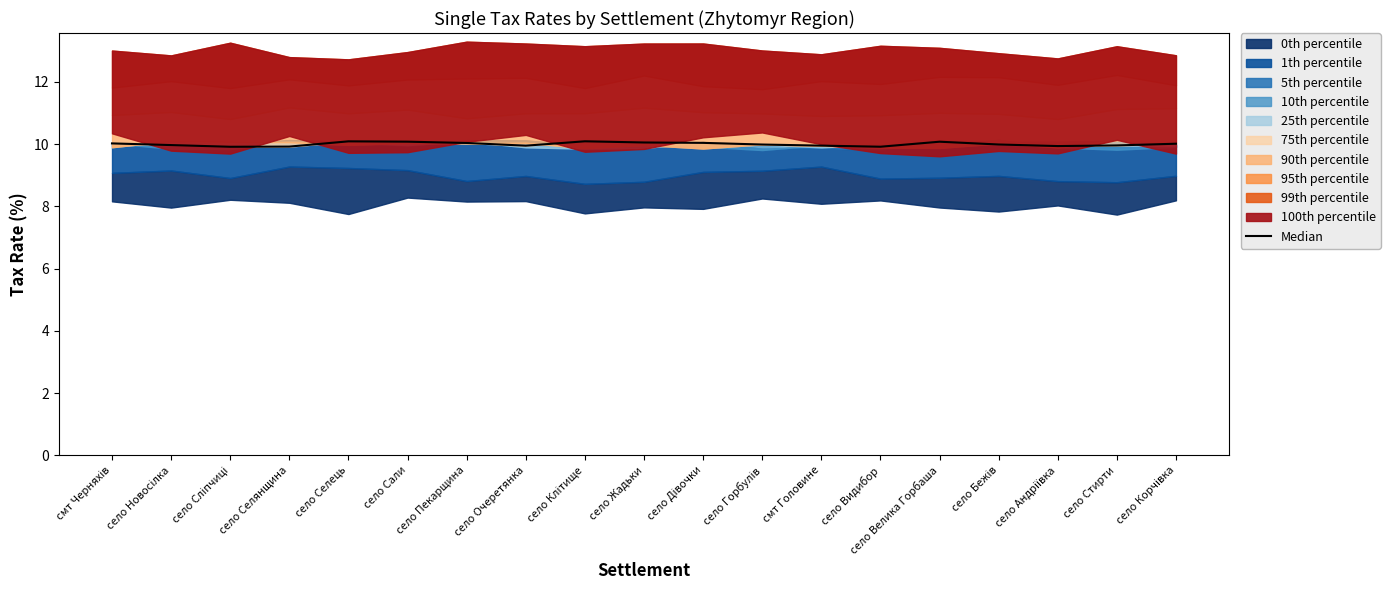

Does the chart have visible grid lines?

No